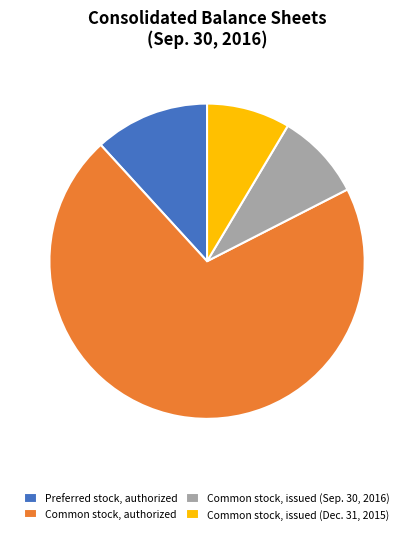

Which category has the biggest portion of the pie?

Common stock, authorized